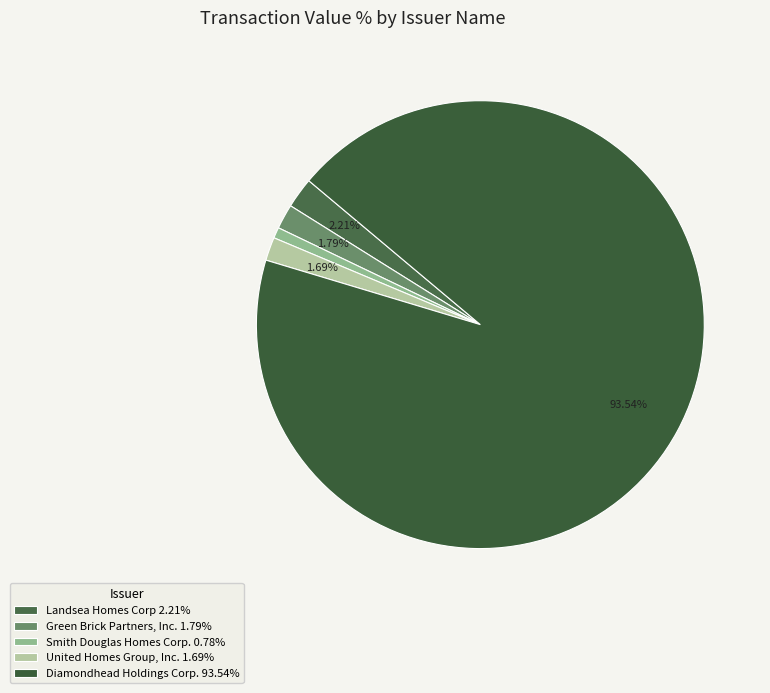

Combined, what portion of the pie is United Homes Group, Inc. and Smith Douglas Homes Corp.?

2.5%